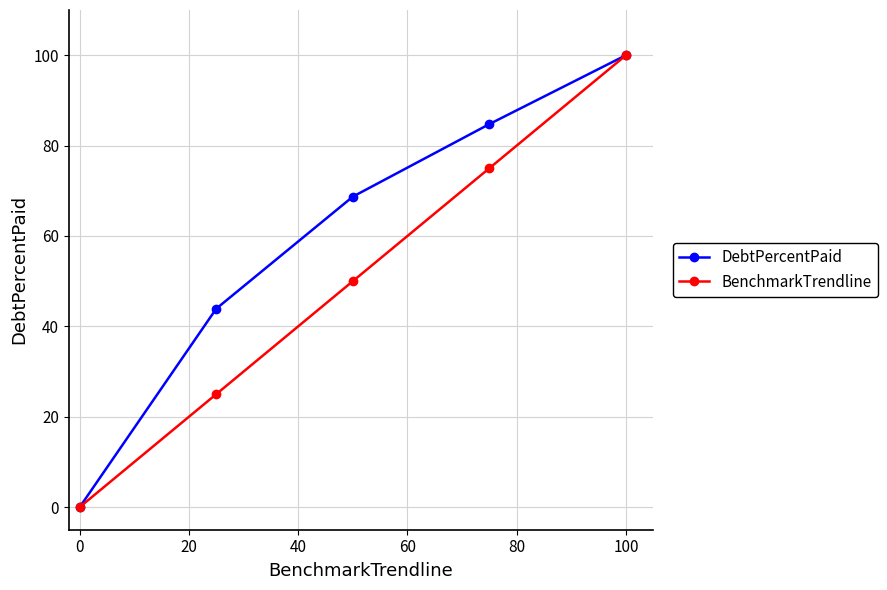

What is the greatest value displayed?

100.0